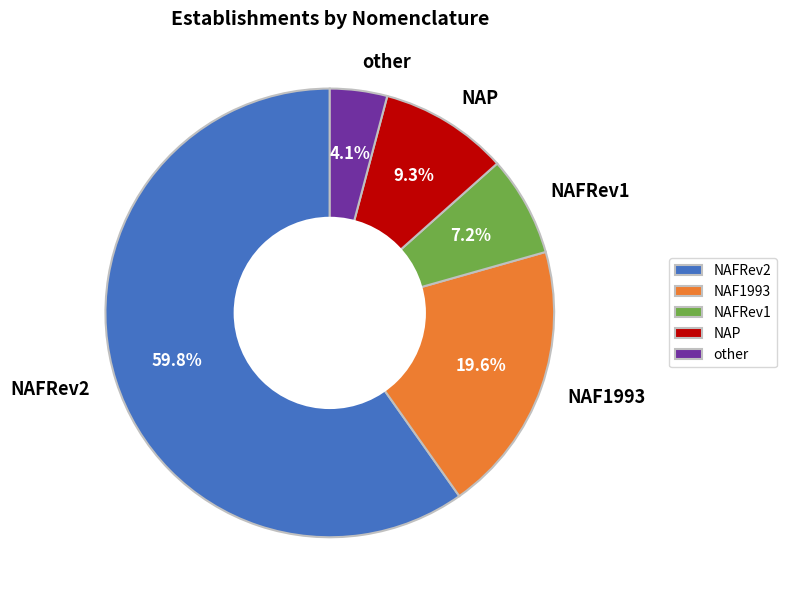

What is the majority slice?

NAFRev2